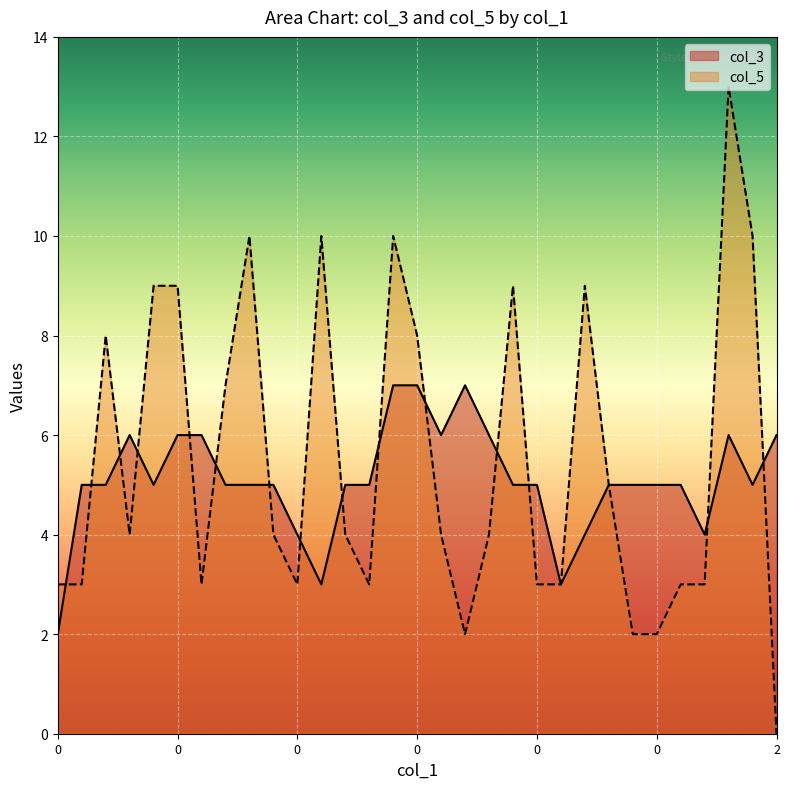

After their last crossing, which series has the higher values: col_3 or col_5?

col_3